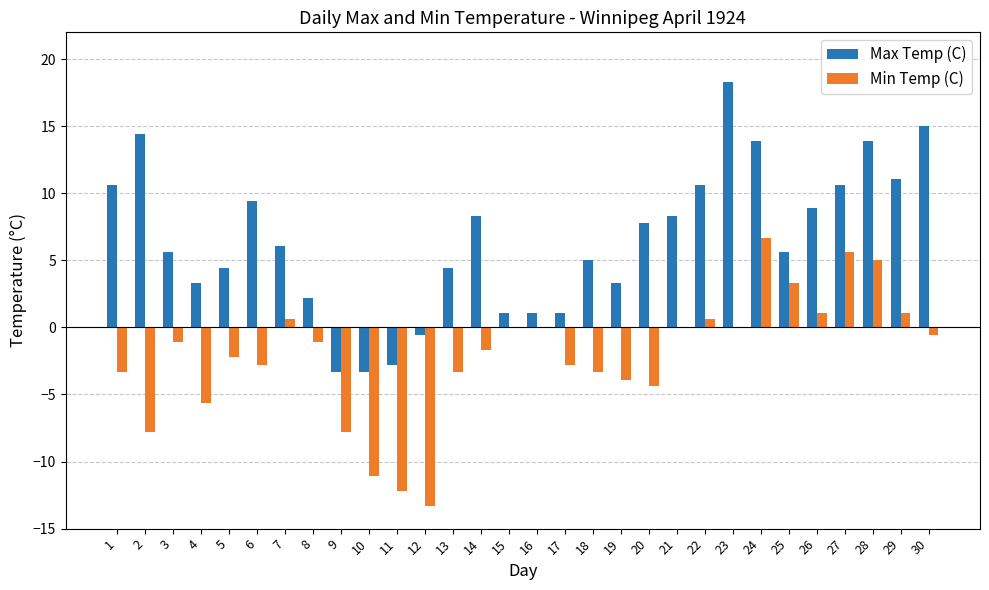

Which series has the largest total across all categories?

Max Temp (C)